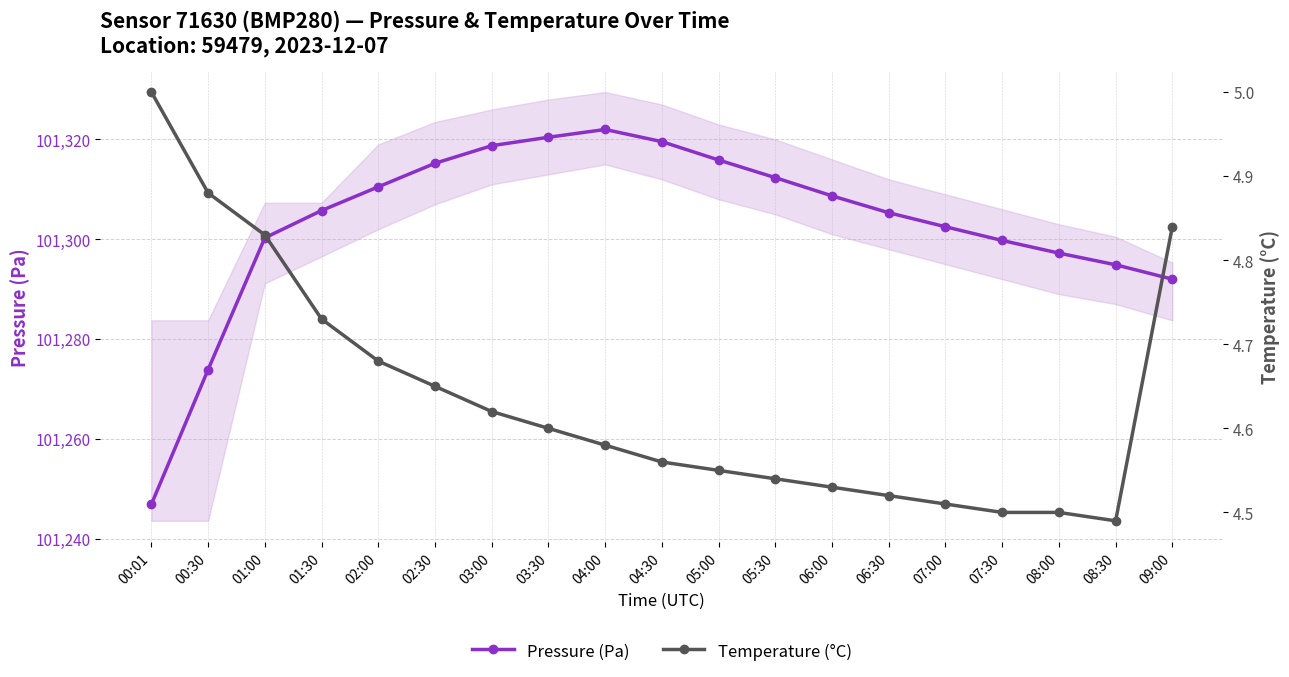

List the series in order of their peak value, highest first.

Pressure (Pa), Temperature (°C)